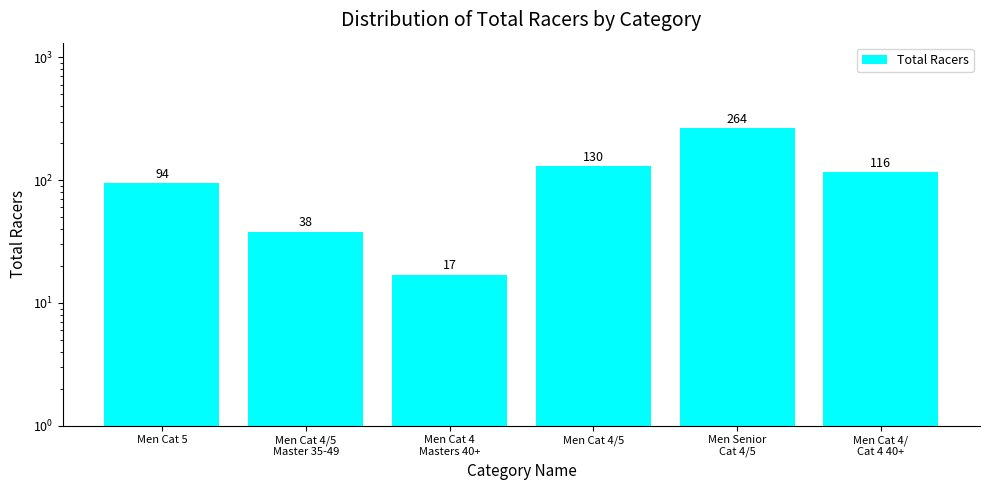

How many values are below 116?

3